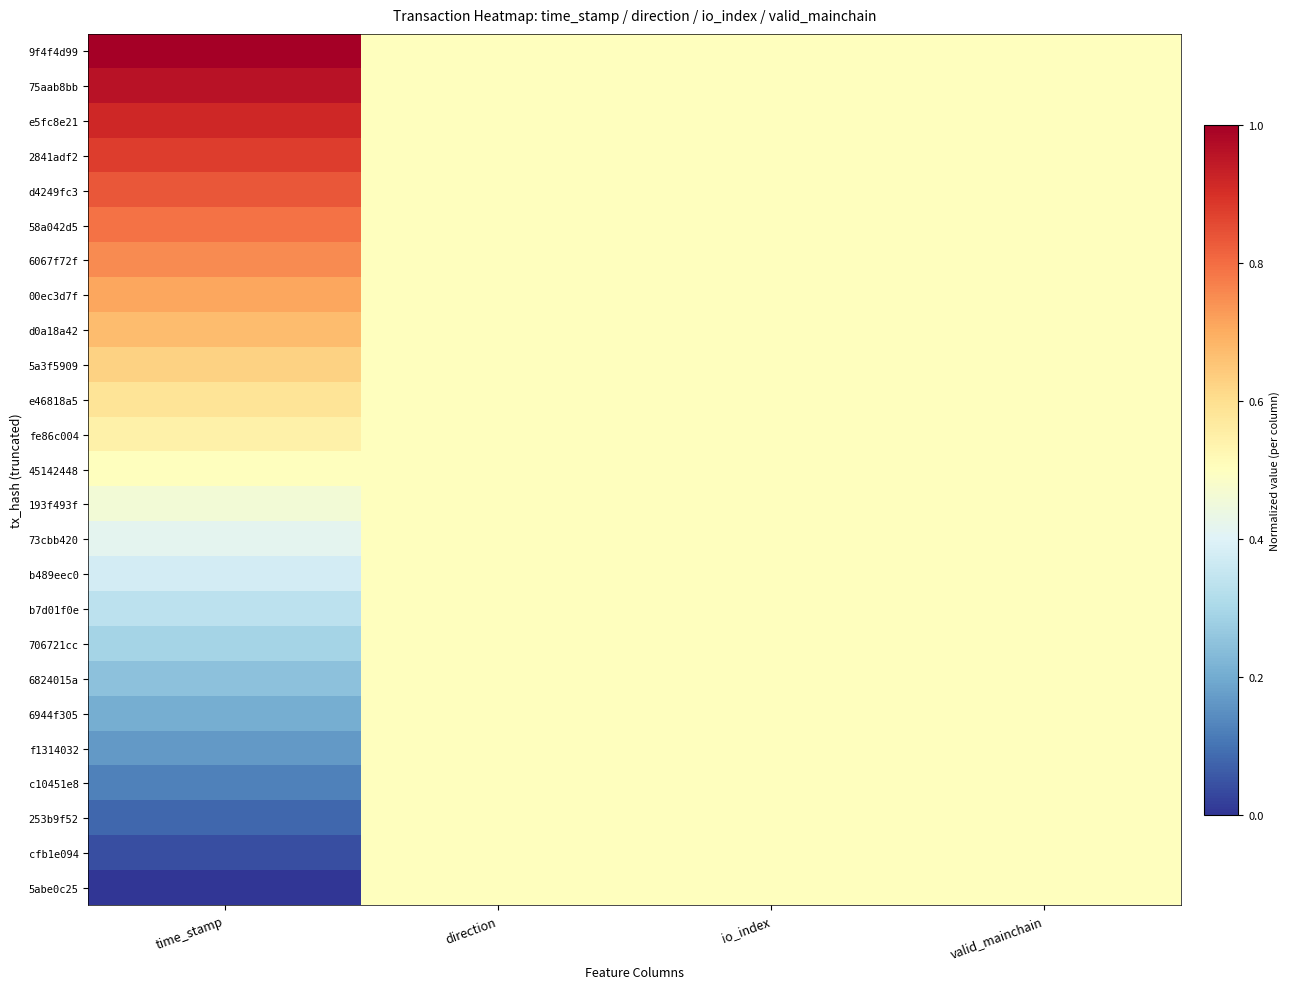

Reading right to left, transcribe all the data shown in this chart.

9f4f4d99: valid_mainchain=0.5	io_index=0.5	direction=0.5	time_stamp=1.0
75aab8bb: valid_mainchain=0.5	io_index=0.5	direction=0.5	time_stamp=1.0
e5fc8e21: valid_mainchain=0.5	io_index=0.5	direction=0.5	time_stamp=0.9
2841adf2: valid_mainchain=0.5	io_index=0.5	direction=0.5	time_stamp=0.9
d4249fc3: valid_mainchain=0.5	io_index=0.5	direction=0.5	time_stamp=0.8
58a042d5: valid_mainchain=0.5	io_index=0.5	direction=0.5	time_stamp=0.8
6067f72f: valid_mainchain=0.5	io_index=0.5	direction=0.5	time_stamp=0.8
00ec3d7f: valid_mainchain=0.5	io_index=0.5	direction=0.5	time_stamp=0.7
d0a18a42: valid_mainchain=0.5	io_index=0.5	direction=0.5	time_stamp=0.7
5a3f5909: valid_mainchain=0.5	io_index=0.5	direction=0.5	time_stamp=0.6
e46818a5: valid_mainchain=0.5	io_index=0.5	direction=0.5	time_stamp=0.6
fe86c004: valid_mainchain=0.5	io_index=0.5	direction=0.5	time_stamp=0.5
45142448: valid_mainchain=0.5	io_index=0.5	direction=0.5	time_stamp=0.5
193f493f: valid_mainchain=0.5	io_index=0.5	direction=0.5	time_stamp=0.5
73cbb420: valid_mainchain=0.5	io_index=0.5	direction=0.5	time_stamp=0.4
b489eec0: valid_mainchain=0.5	io_index=0.5	direction=0.5	time_stamp=0.4
b7d01f0e: valid_mainchain=0.5	io_index=0.5	direction=0.5	time_stamp=0.3
706721cc: valid_mainchain=0.5	io_index=0.5	direction=0.5	time_stamp=0.3
6824015a: valid_mainchain=0.5	io_index=0.5	direction=0.5	time_stamp=0.2
6944f305: valid_mainchain=0.5	io_index=0.5	direction=0.5	time_stamp=0.2
f1314032: valid_mainchain=0.5	io_index=0.5	direction=0.5	time_stamp=0.2
c10451e8: valid_mainchain=0.5	io_index=0.5	direction=0.5	time_stamp=0.1
253b9f52: valid_mainchain=0.5	io_index=0.5	direction=0.5	time_stamp=0.1
cfb1e094: valid_mainchain=0.5	io_index=0.5	direction=0.5	time_stamp=0.0
5abe0c25: valid_mainchain=0.5	io_index=0.5	direction=0.5	time_stamp=0.0